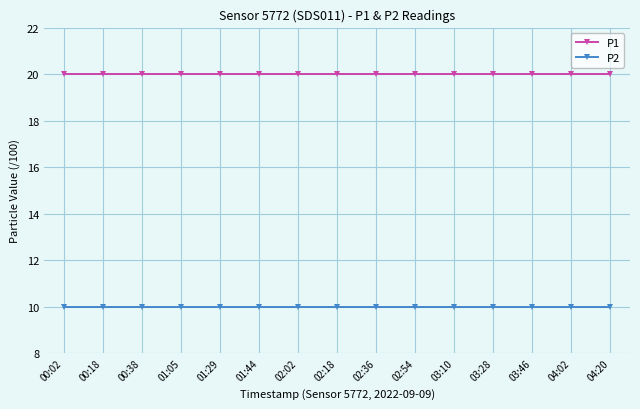

Reading left to right, list all the values displayed in this chart.

P1: 20.0	20.0	20.0	20.0	20.0	20.0	20.0	20.0	20.0	20.0	20.0	20.0	20.0	20.0	20.0
P2: 10.0	10.0	10.0	10.0	10.0	10.0	10.0	10.0	10.0	10.0	10.0	10.0	10.0	10.0	10.0